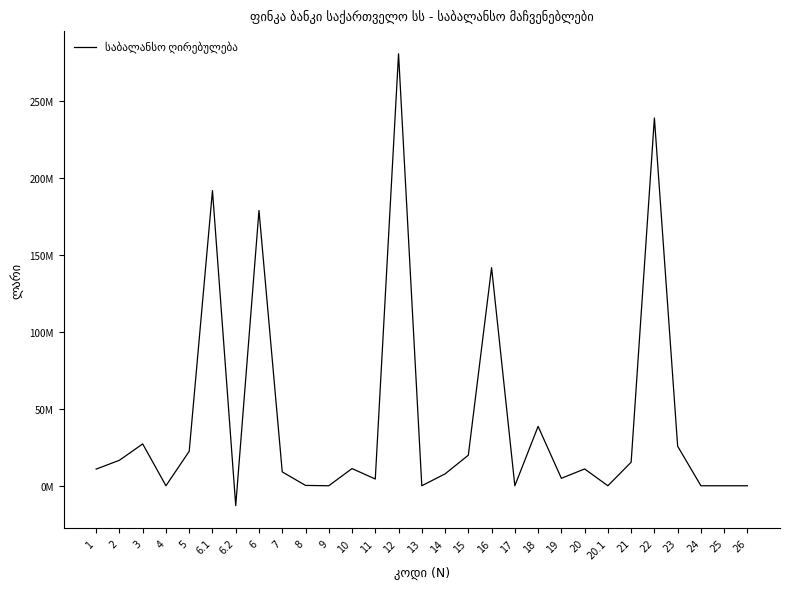

Does the chart have visible grid lines?

No